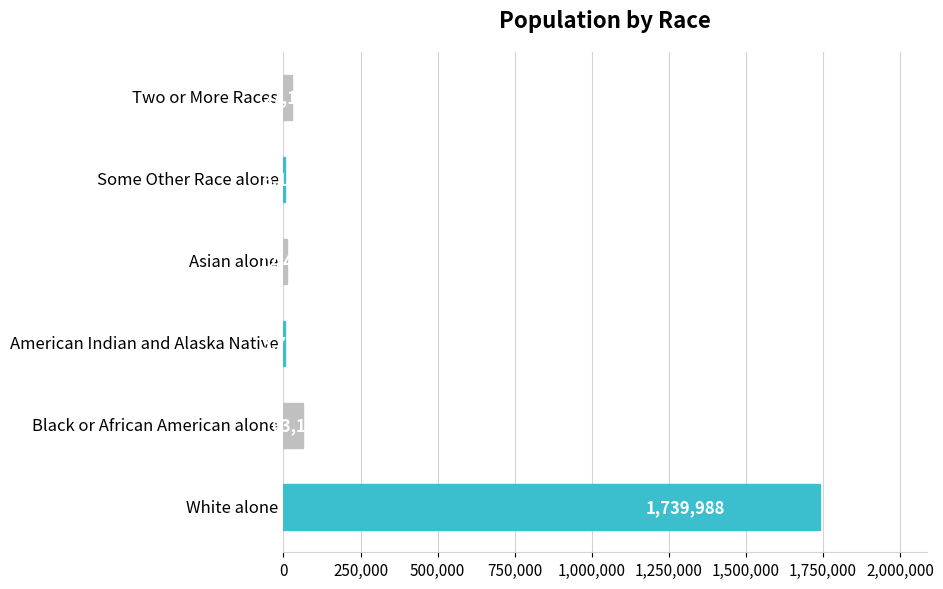

Reading bottom to top, transcribe all the data shown in this chart.

White alone=1739988	Black or African American alone=63124	American Indian and Alaska Native=3787	Asian alone=12406	Some Other Race alone=6119	Two or More Races=27142